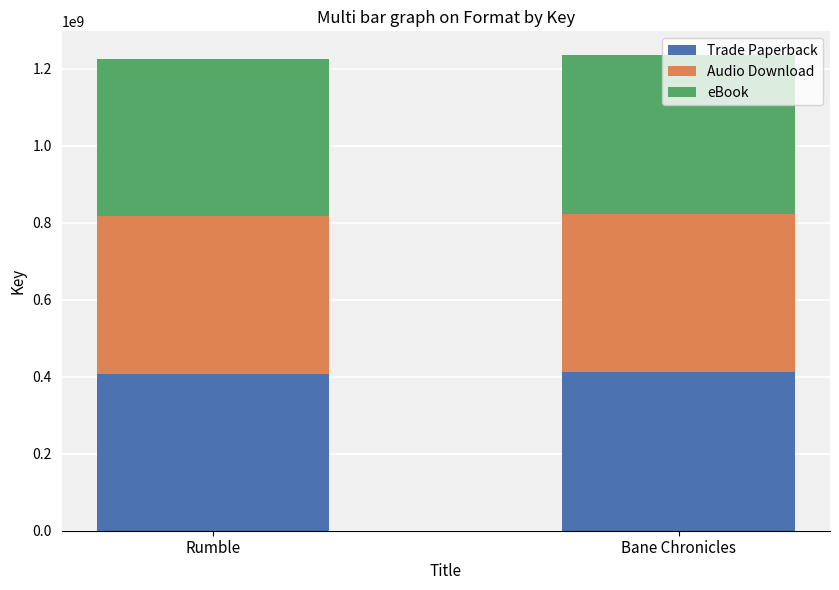

What is the total value across all series at Rumble?

1224517200